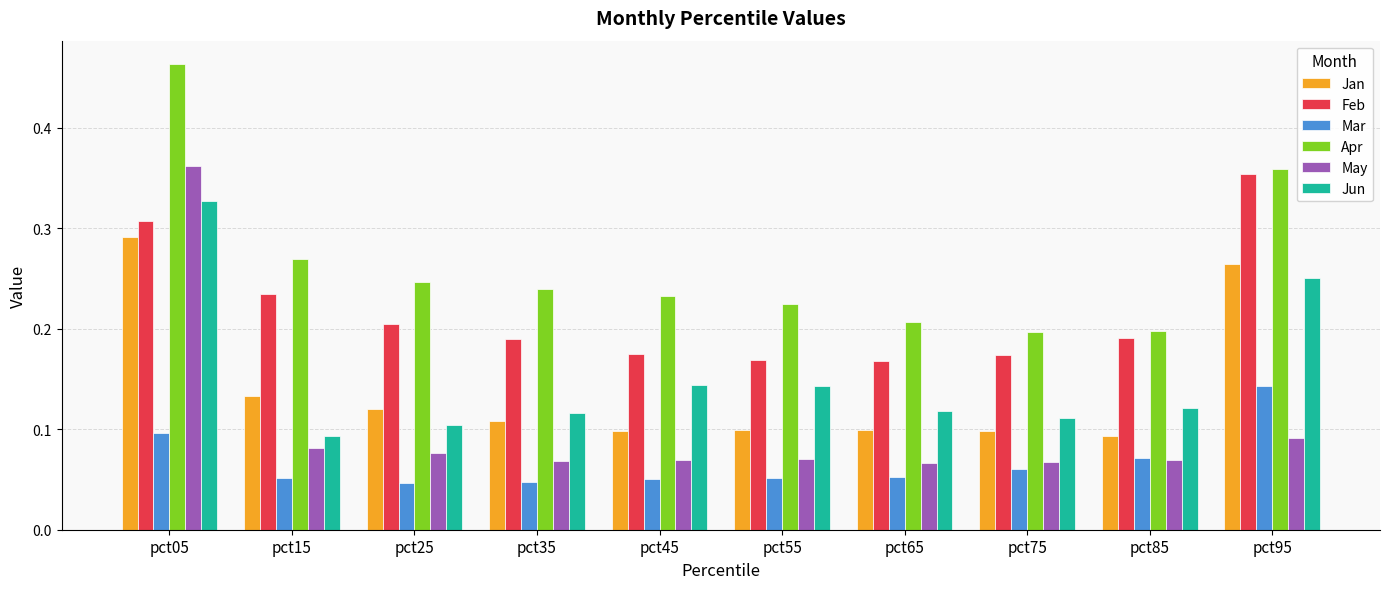

The Feb series shows 0.2 at pct15. True or false?

True